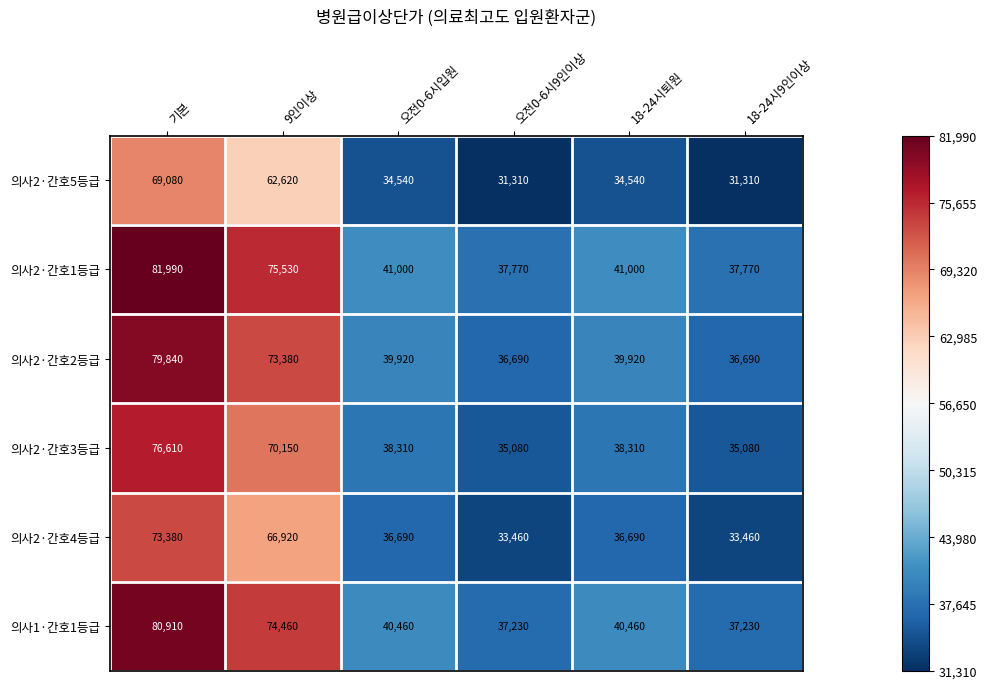

What is the smallest value displayed?

31310